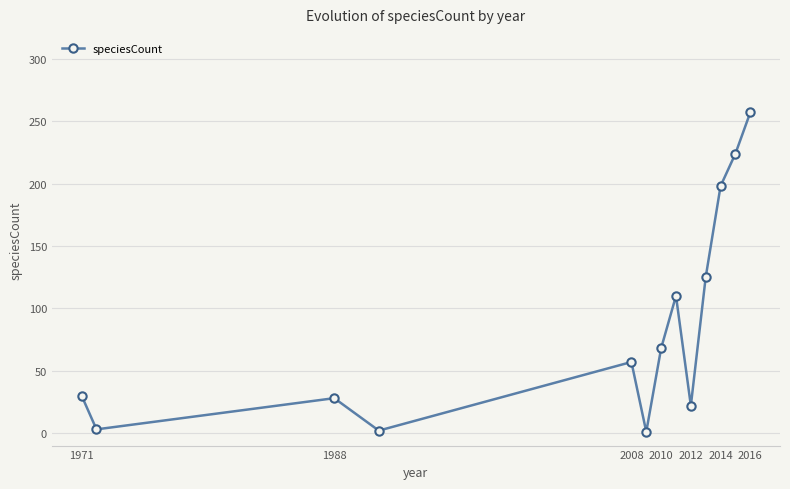

How many interior local peaks (higher than both neighbors) does the data have?

3